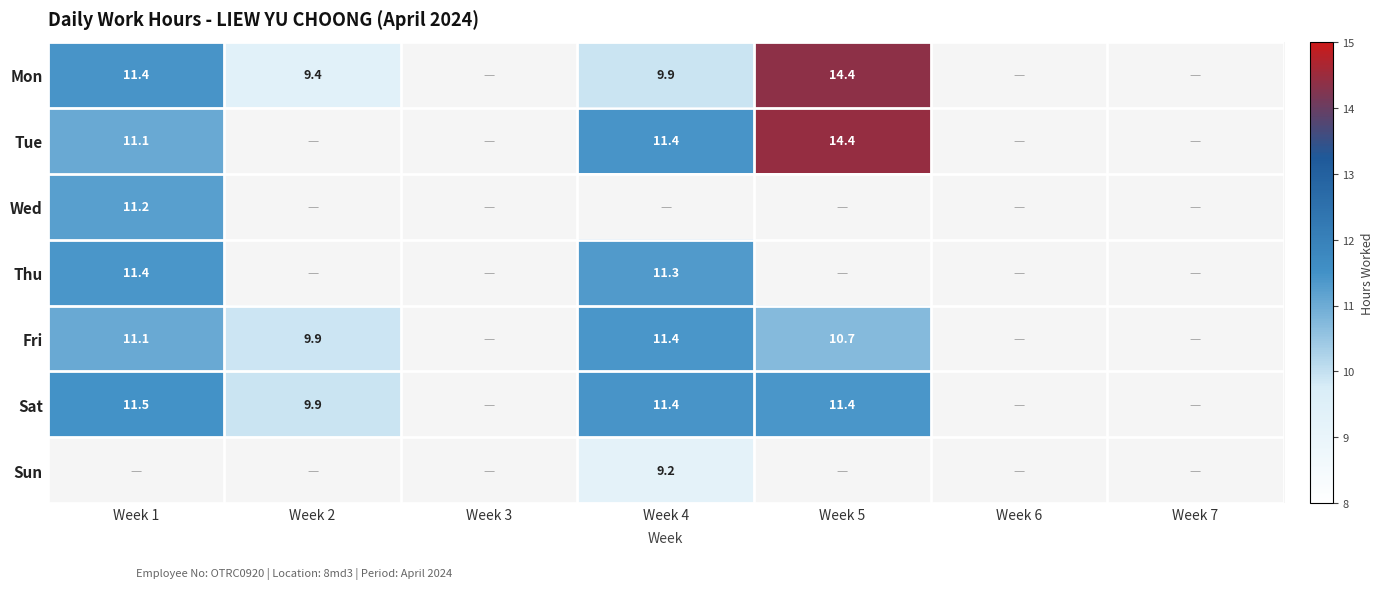

The Mon series shows 11.4 at Week 1. True or false?

True